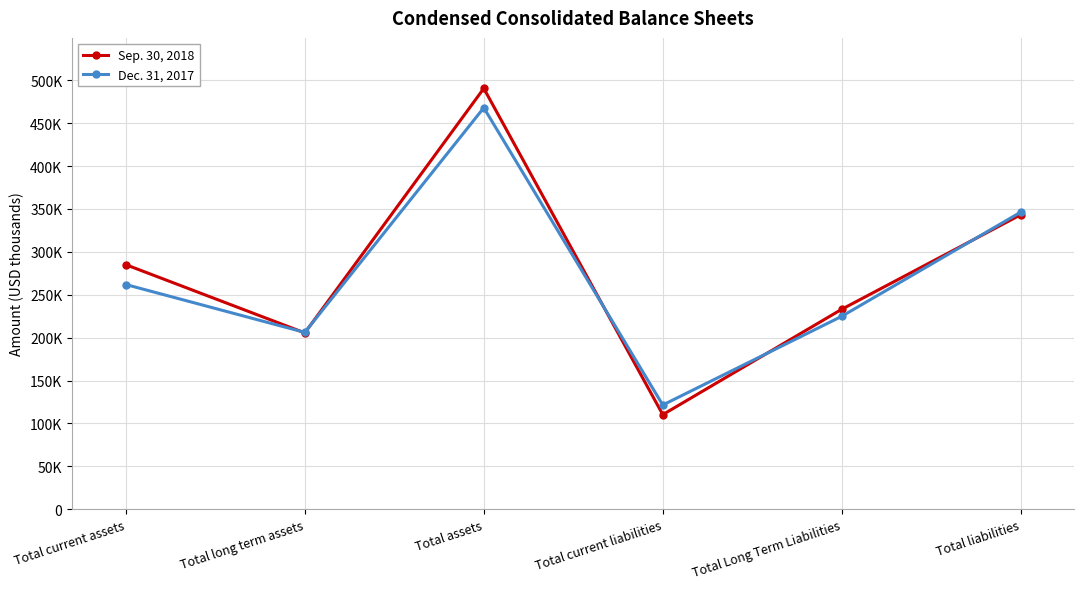

The value of Dec. 31, 2017 at Total liabilities is 346335. True or false?

True